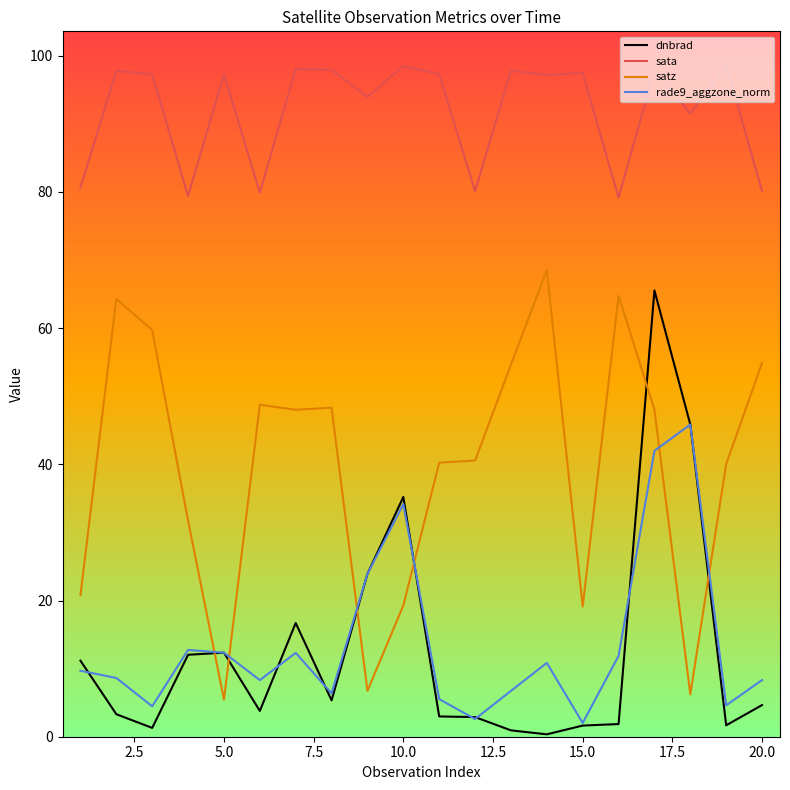

What is the greatest value displayed?

98.7